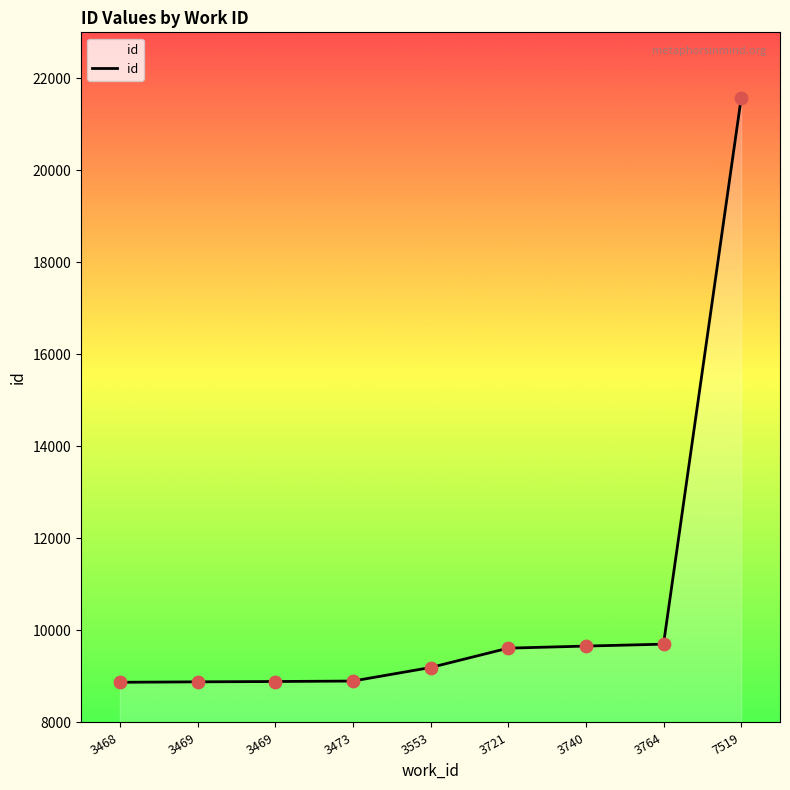

Which has a higher value, 3469 or 3553?

3553